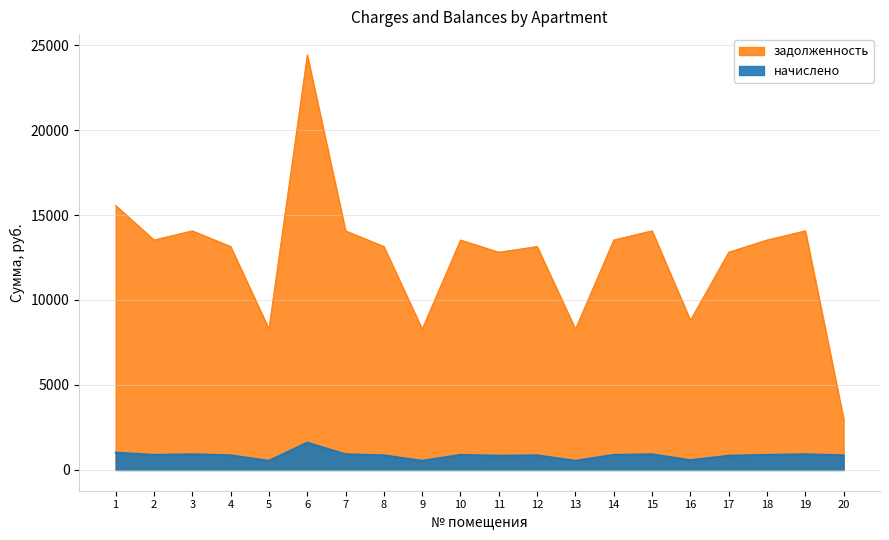

Reading left to right, extract all data points from this chart.

zadolzhennost: 1=15562.1	2=13533.4	3=14072.6	4=13148.2	5=8294.6	6=24421.7	7=14072.6	8=13148.2	9=8294.6	10=13533.4	11=12814.3	12=13148.2	13=8294.6	14=13533.4	15=14072.6	16=8808.2	17=12814.3	18=13533.4	19=14072.6	20=2999.3
nachisleno: 1=1030.8	2=896.4	3=932.2	4=870.9	5=549.4	6=1617.7	7=932.2	8=870.9	9=549.4	10=896.4	11=848.8	12=870.9	13=549.4	14=896.4	15=932.2	16=583.4	17=848.8	18=896.4	19=932.2	20=870.9